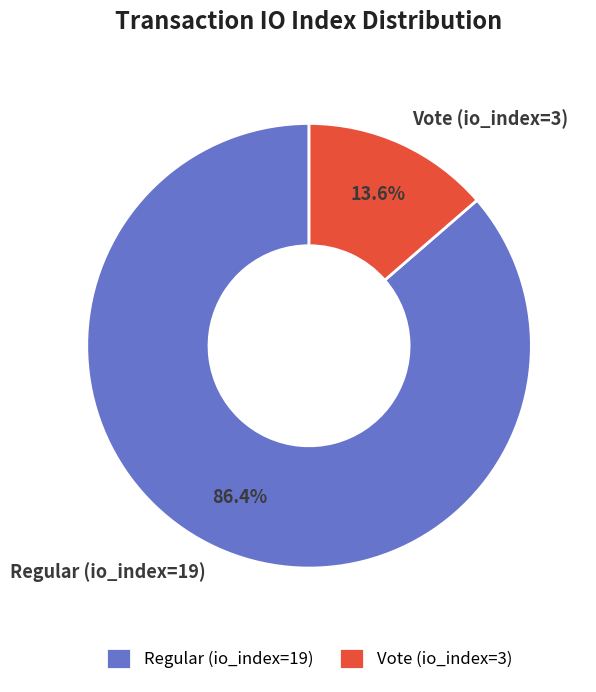

Which slice is the largest?

Regular (io_index=19)